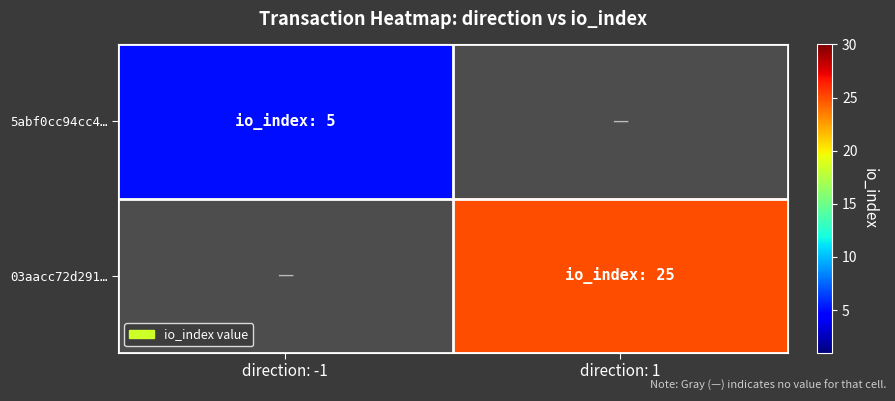

The 5abf0cc94cc4… series shows 7.2 at direction: -1. True or false?

False